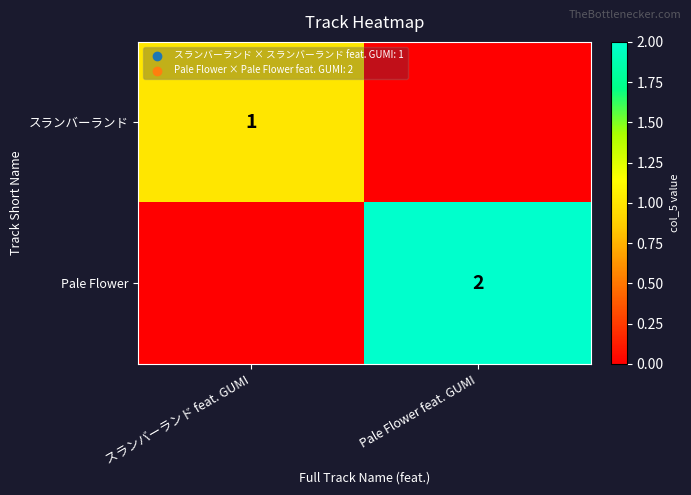

The スランバーランド series shows 1 at スランバーランド feat. GUMI. True or false?

True